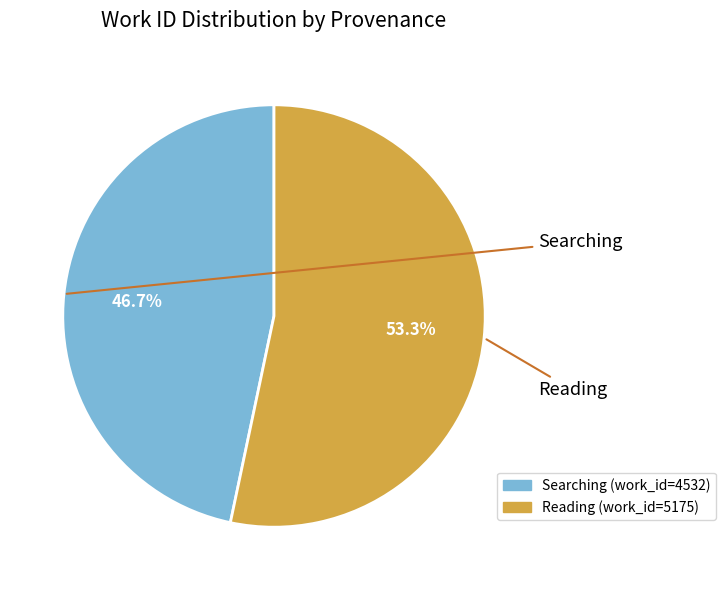

To the nearest percent, what is the combined percentage of Searching and Reading?

100%